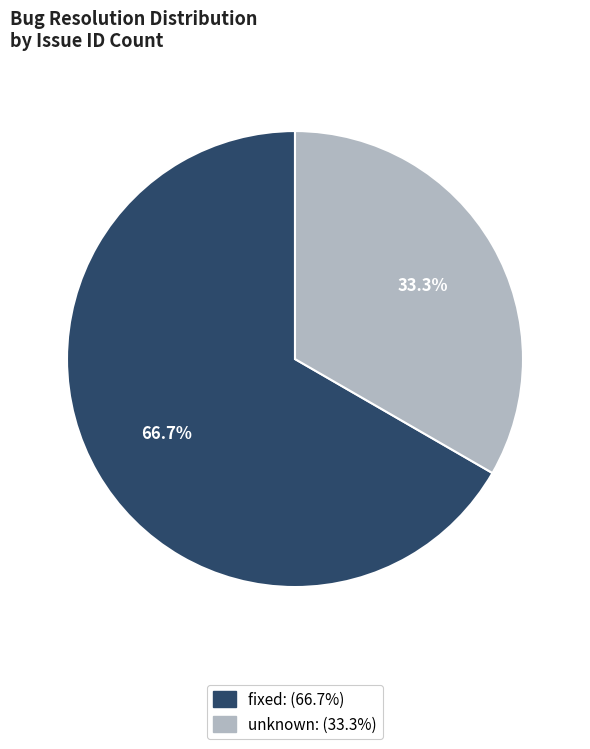

To the nearest percent, what is the difference between the largest and smallest slice percentages?

33%